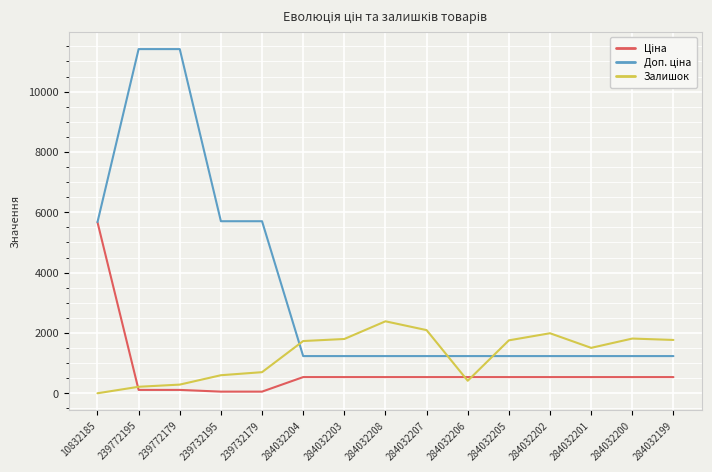

What position from the left is 284032205?

11